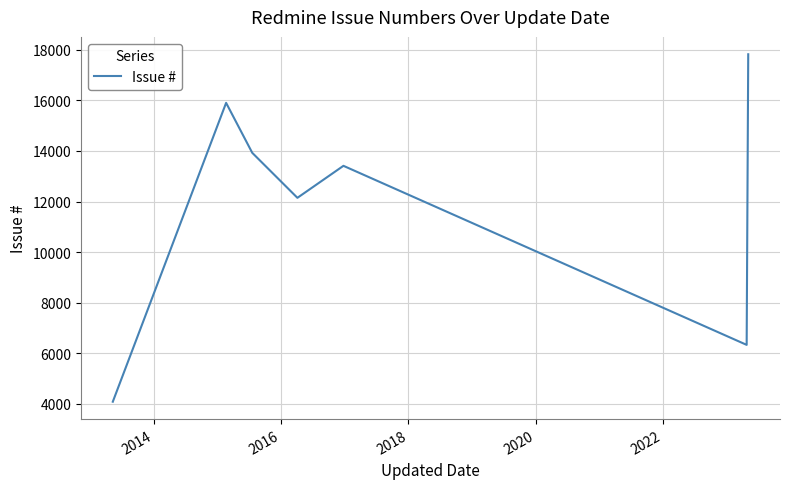

What is the maximum value shown in the chart?

17830